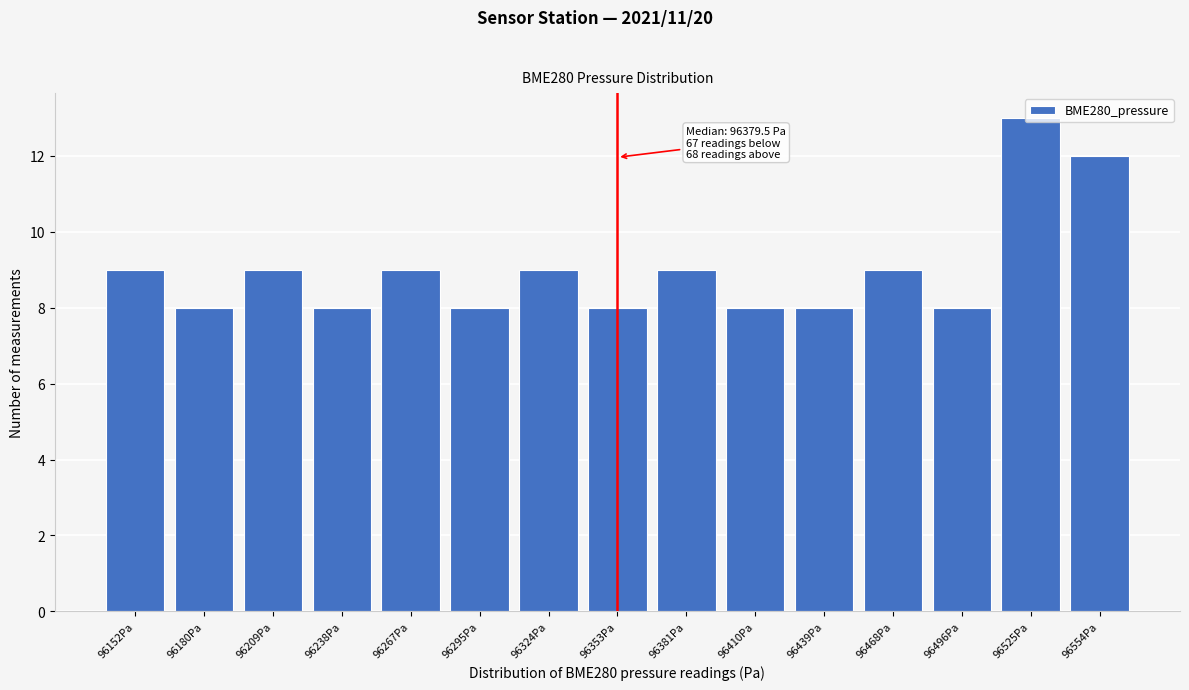

What is the value of the 4th bar from the left?

8